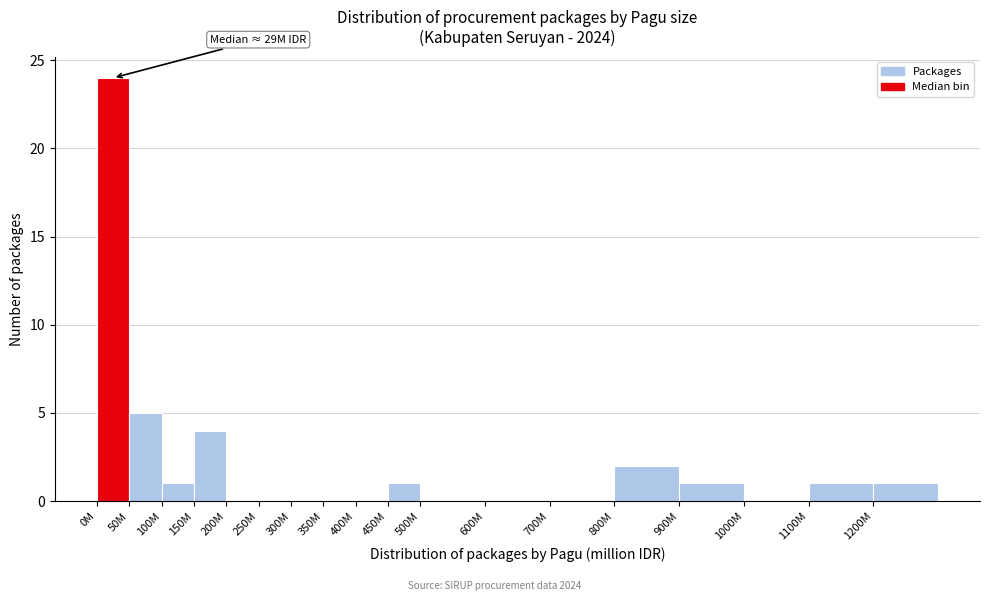

Reading left to right, what are all the values shown in this chart?

0M=24	50M=5	100M=1	150M=4	200M=0	250M=0	300M=0	350M=0	400M=0	450M=1	500M=0	600M=0	700M=0	800M=2	900M=1	1000M=0	1100M=1	1200M=1